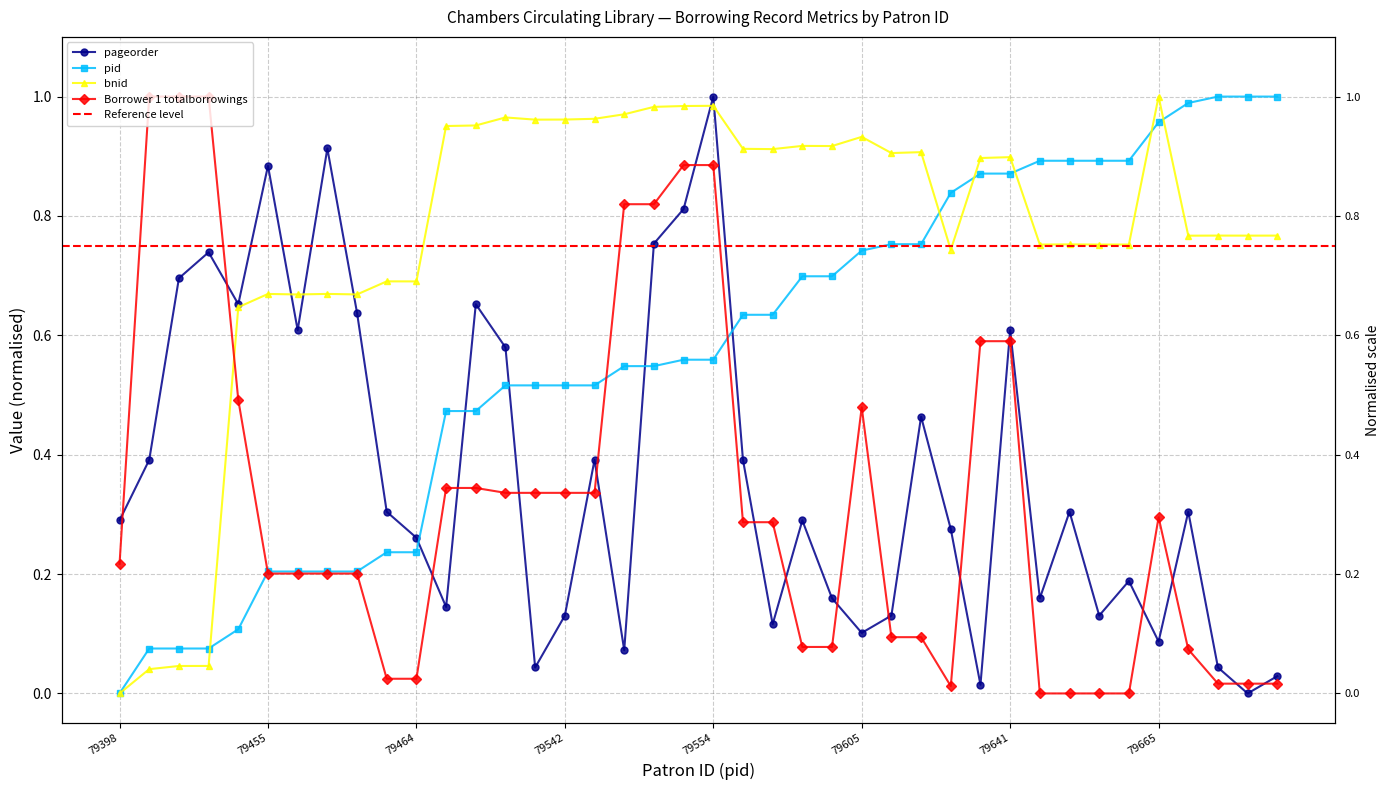

List the series in order of their peak value, lowest first.

pageorder, pid, bnid, Borrower 1 totalborrowings